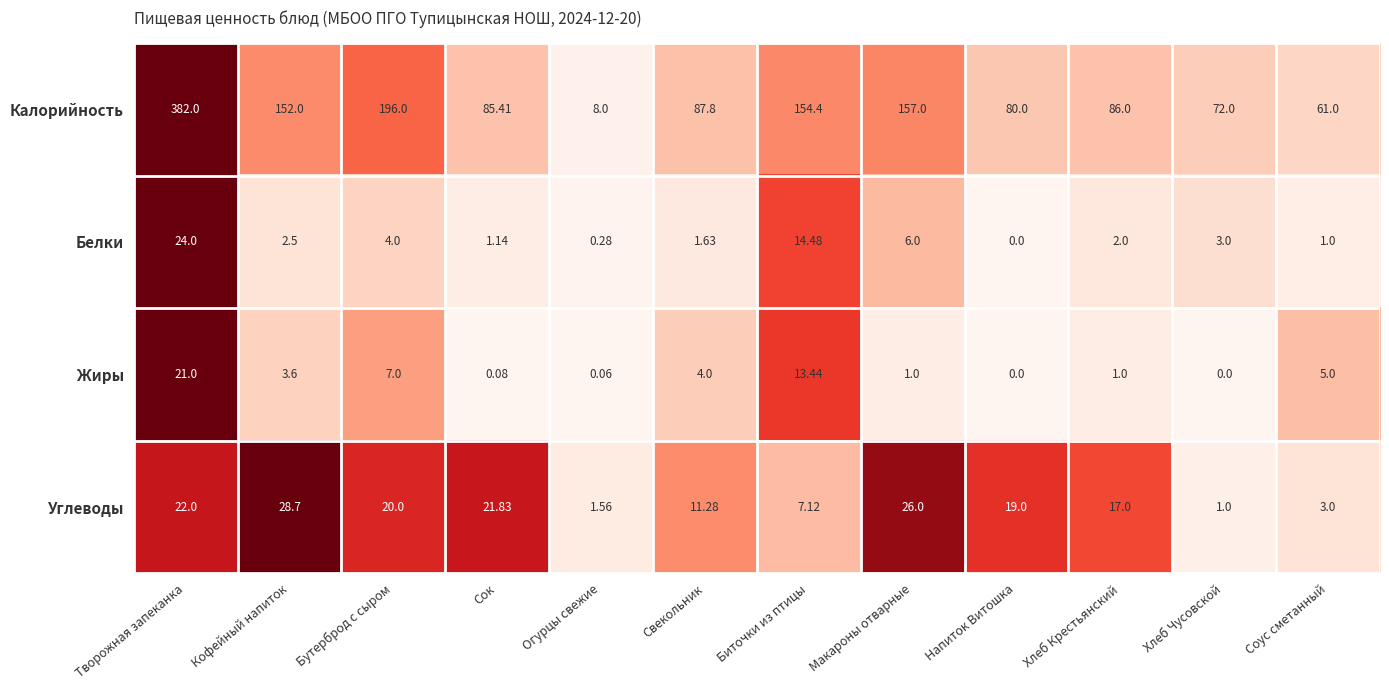

At Свекольник, list the series in order from largest to smallest.

Калорийность, Углеводы, Жиры, Белки